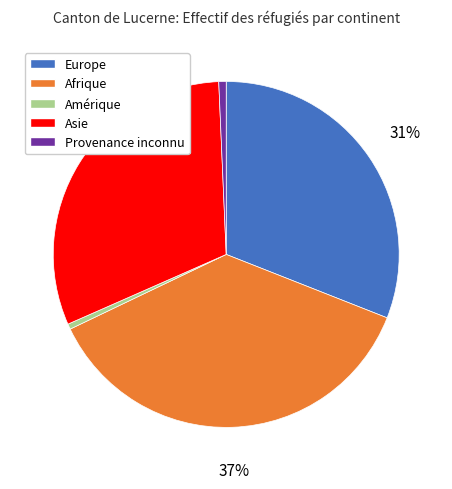

To the nearest percent, what is the difference between the largest and smallest slice percentages?

36%